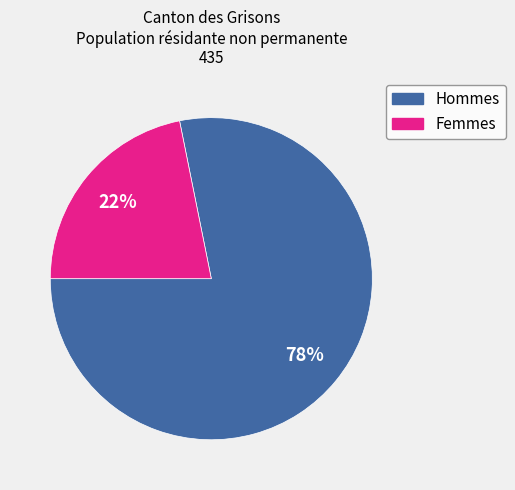

Is the sum of Femmes and Hommes greater than half?

Yes